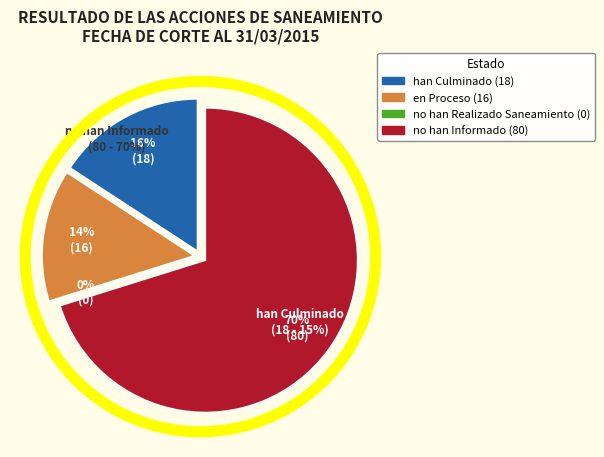

Rank the categories by value from lowest to highest.

no han Realizado Saneamiento, en Proceso, han Culminado, no han Informado